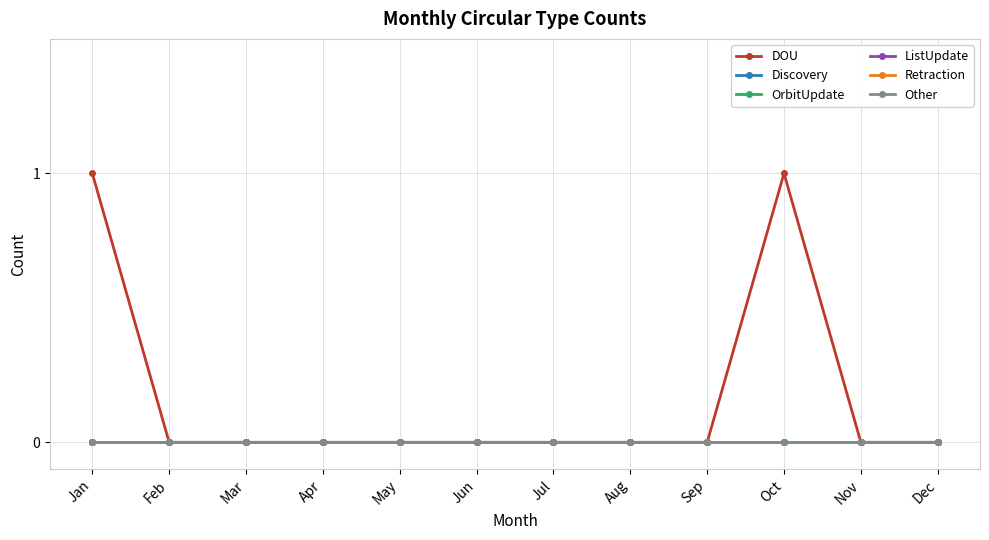

At Mar, list the series in order from smallest to largest.

DOU, Discovery, OrbitUpdate, ListUpdate, Retraction, Other